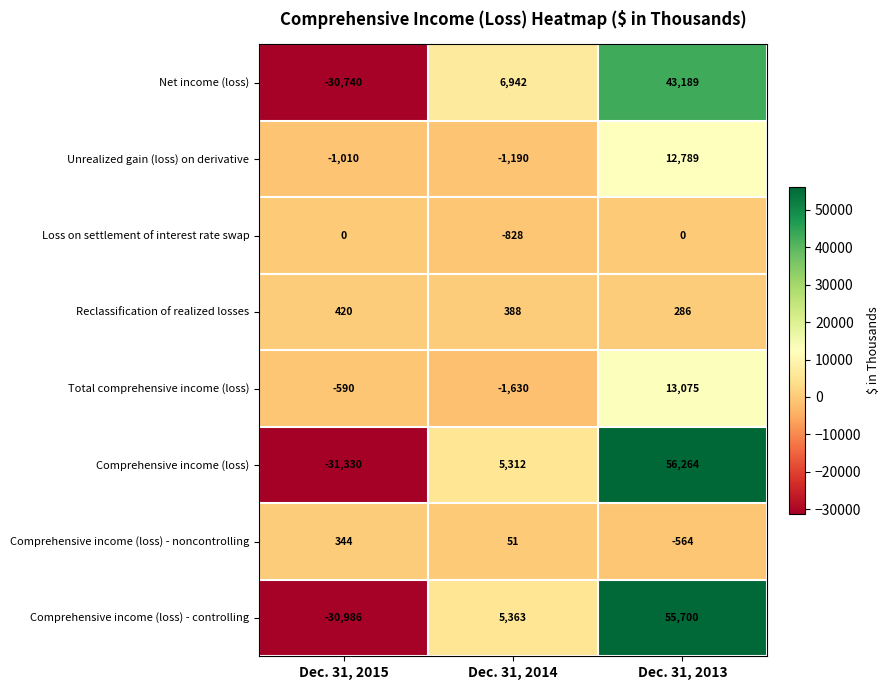

At Dec. 31, 2014, list the series in order from smallest to largest.

Total comprehensive income (loss), Unrealized gain (loss) on derivative, Loss on settlement of interest rate swap, Comprehensive income (loss) - noncontrolling, Reclassification of realized losses, Comprehensive income (loss), Comprehensive income (loss) - controlling, Net income (loss)